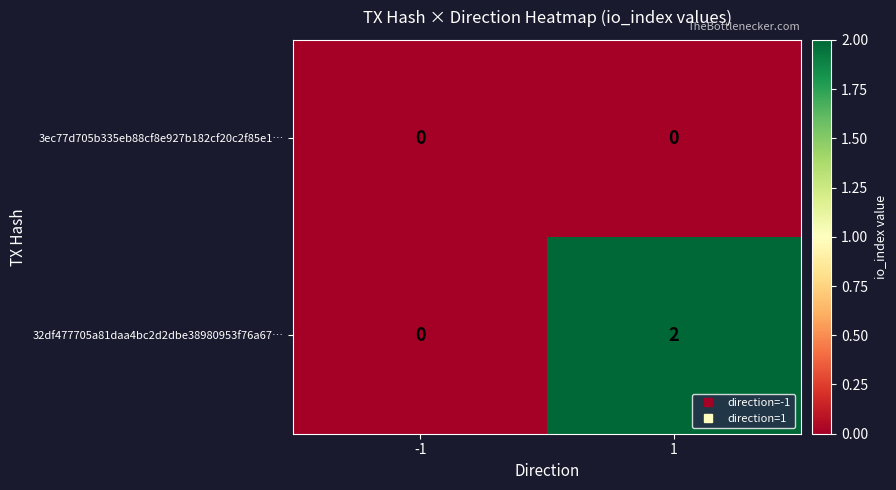

Is the value of 32df477705a81daa4bc2d2dbe38980953f76a67… at 1 greater than the value of 3ec77d705b335eb88cf8e927b182cf20c2f85e1… at -1?

Yes